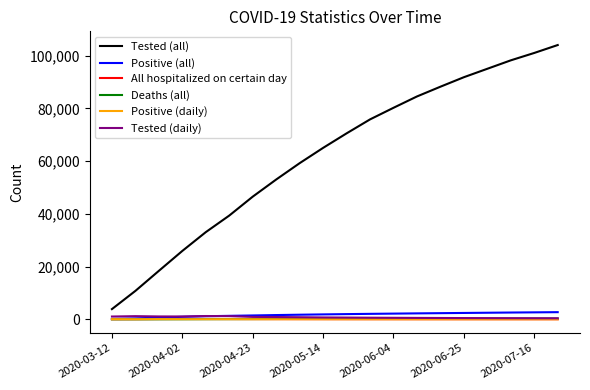

True or false: Tested (all) and All hospitalized on certain day cross at least once.

False